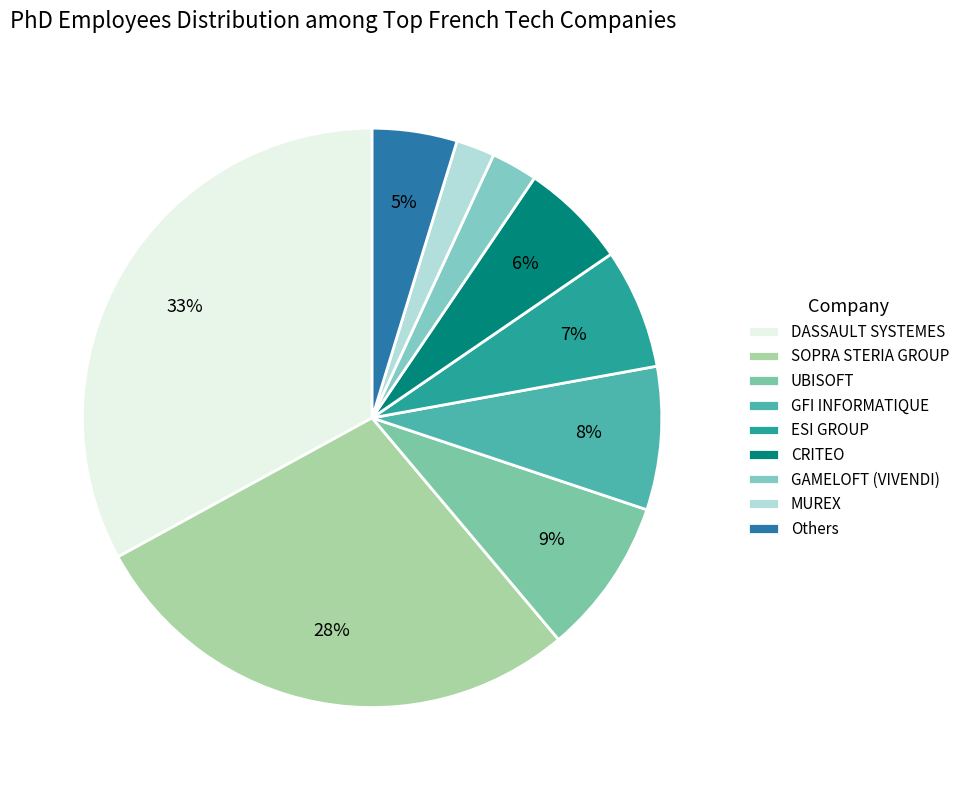

Is the sum of DASSAULT SYSTEMES and UBISOFT greater than half?

No